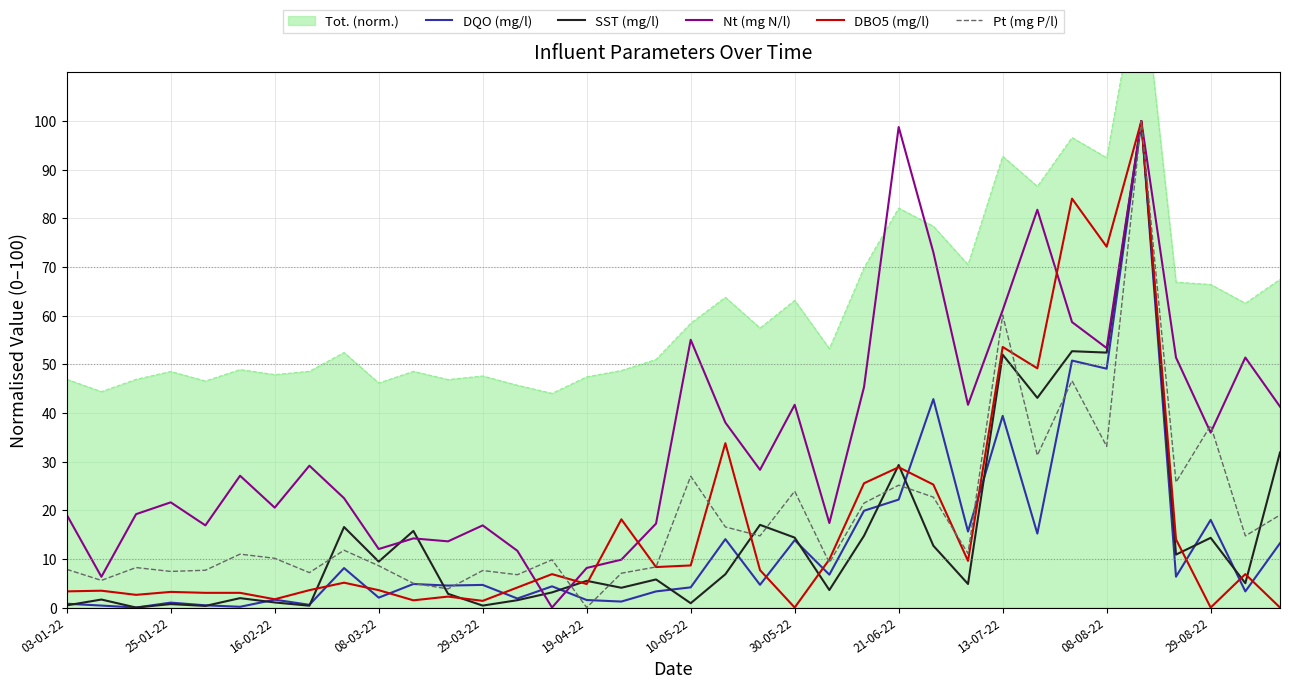

The value of SST (mg/l) at 35 is 31.9. True or false?

True